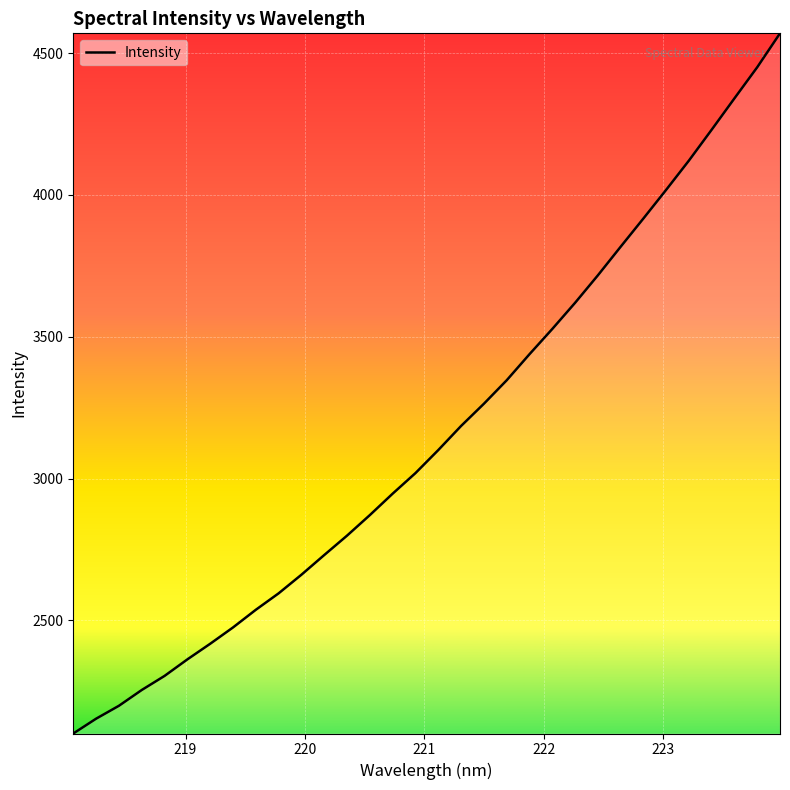

What is the maximum value shown in the chart?

4569.9